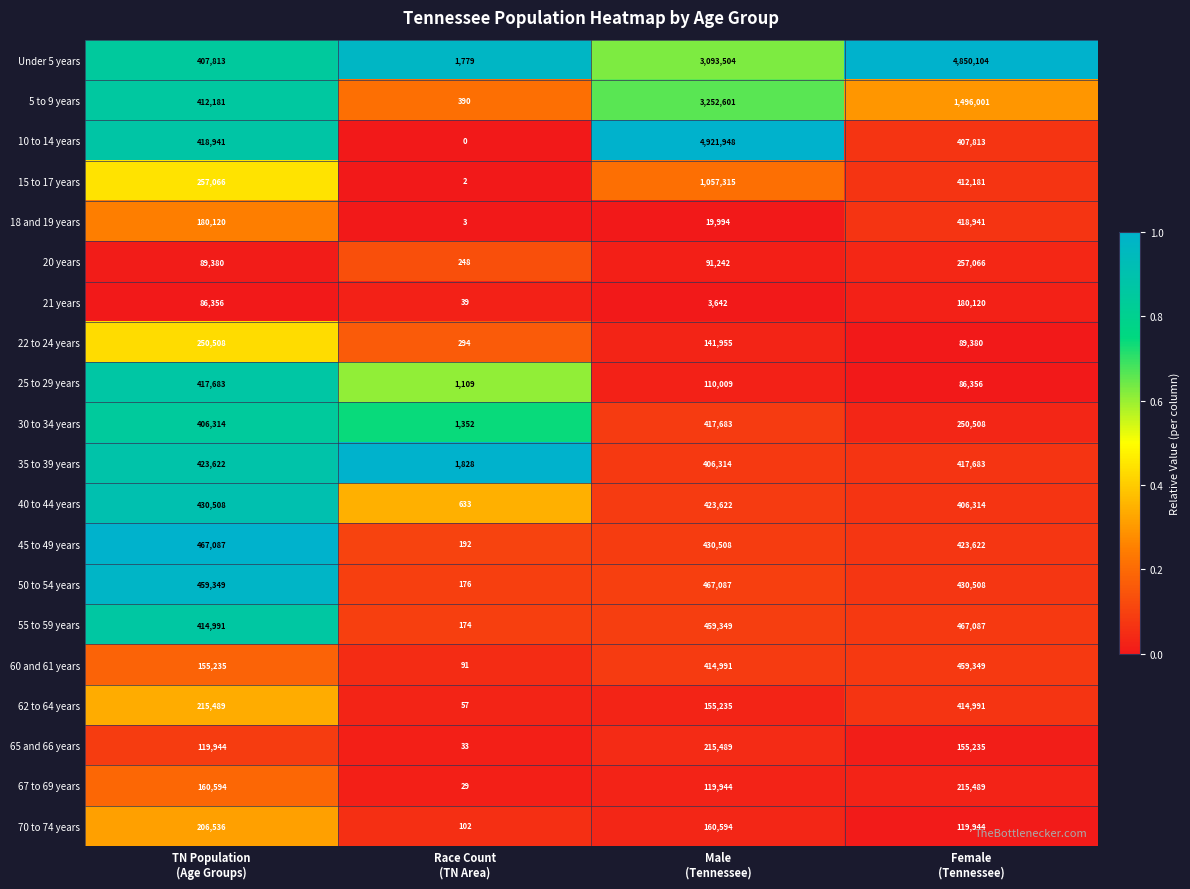

How many 65 and 66 years values are between 119944 and 215489?

3